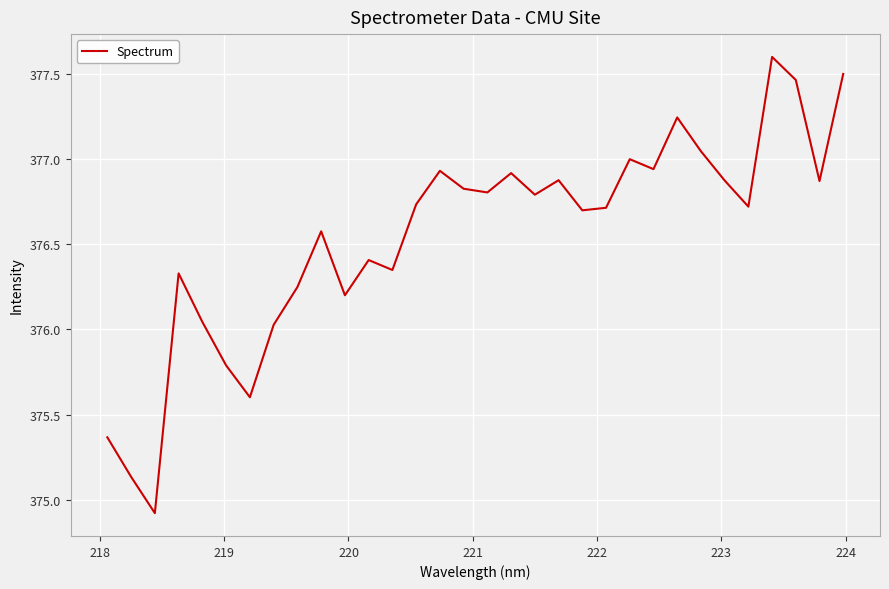

What is the sum of all values?

12049.5